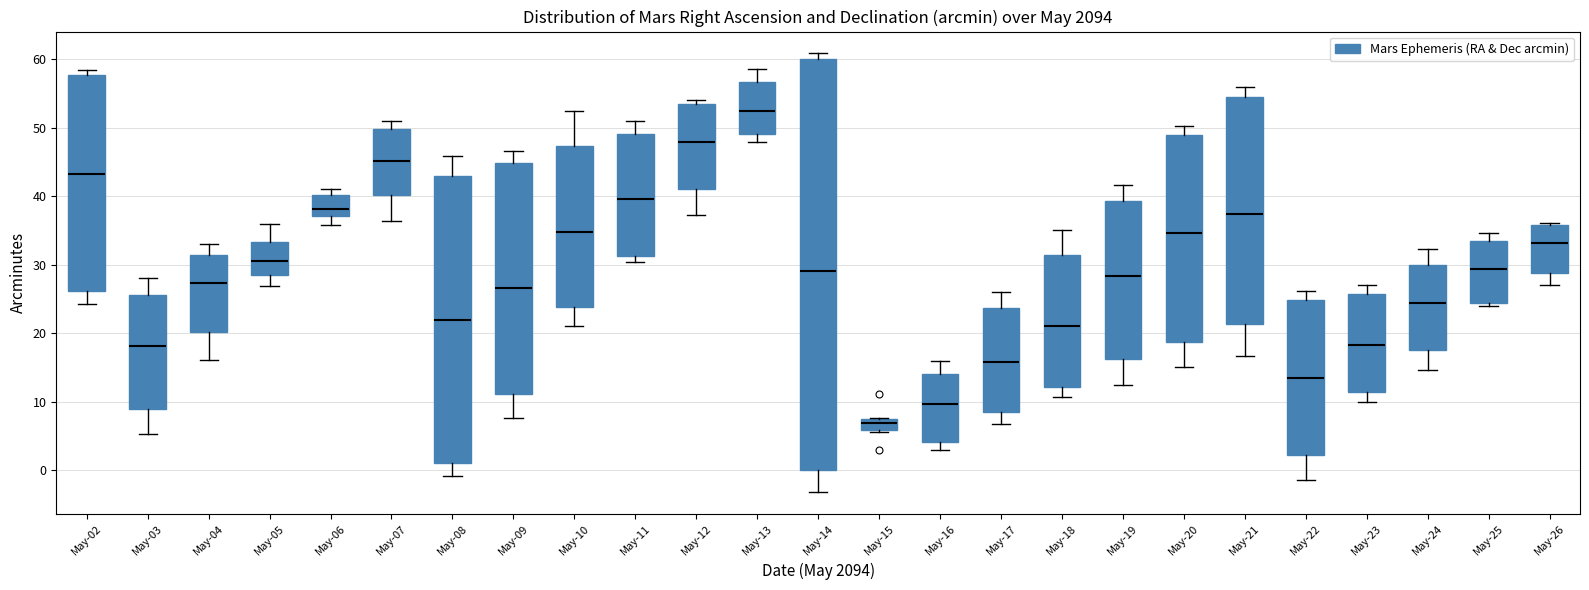

Which box's median line is the highest?

May-13